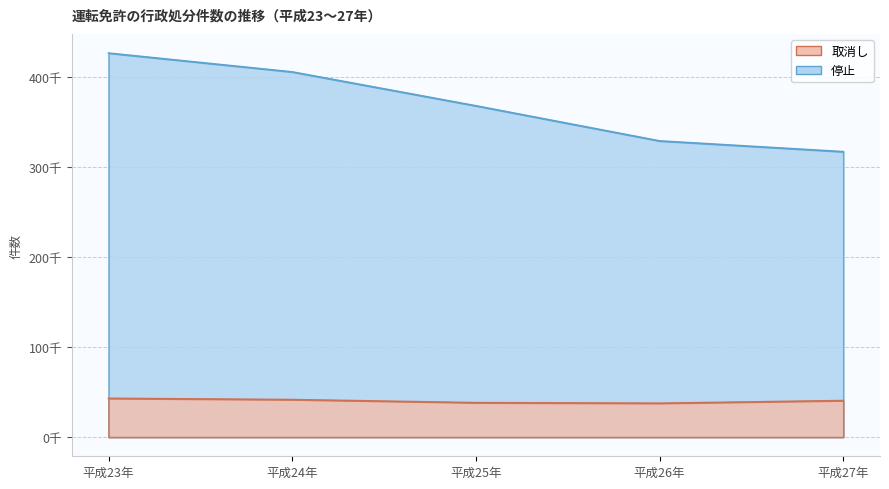

Which has a higher value, 平成27年 or 平成25年?

平成27年